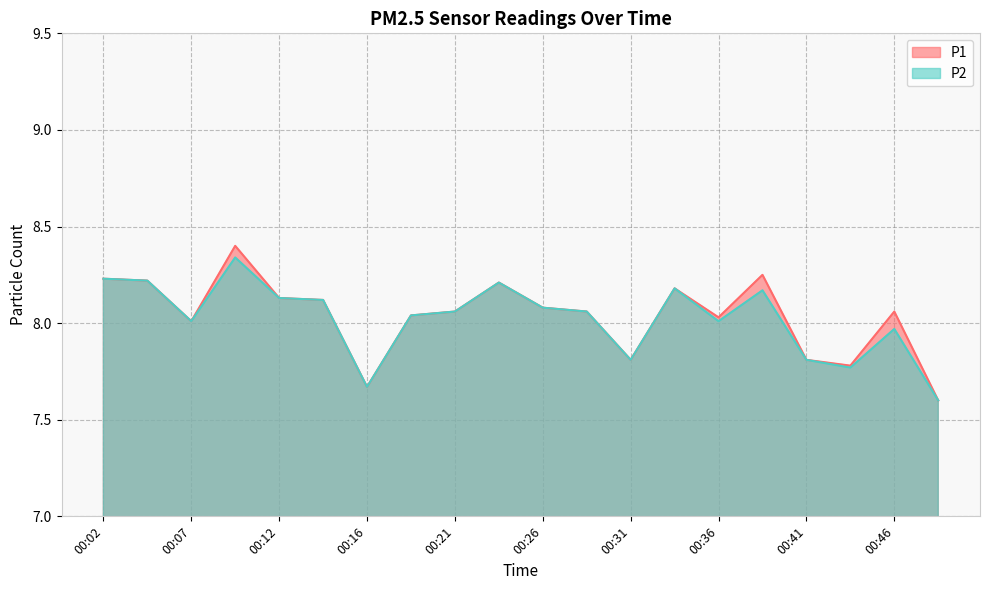

True or false: P2 and P1 cross at least once.

False